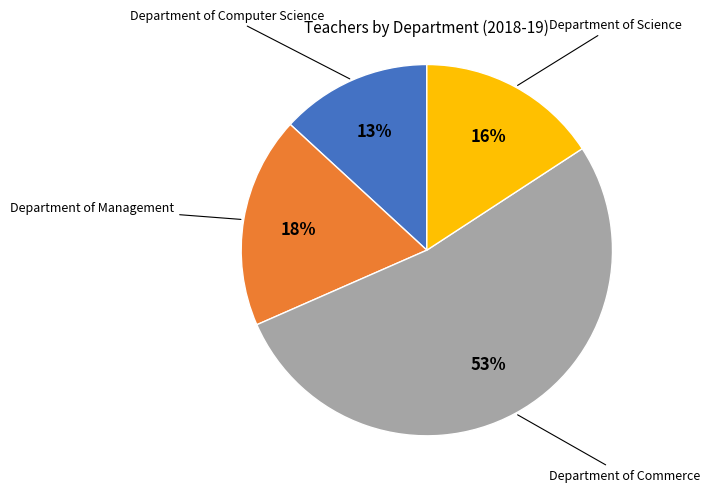

How many slices are in this pie chart?

4